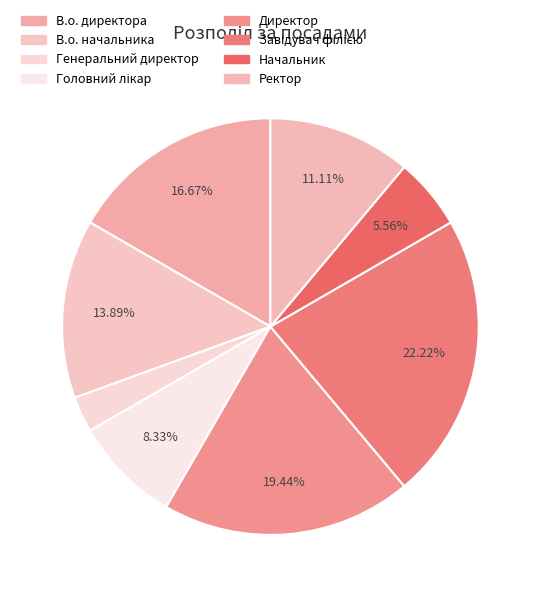

Does any single category account for the majority?

No